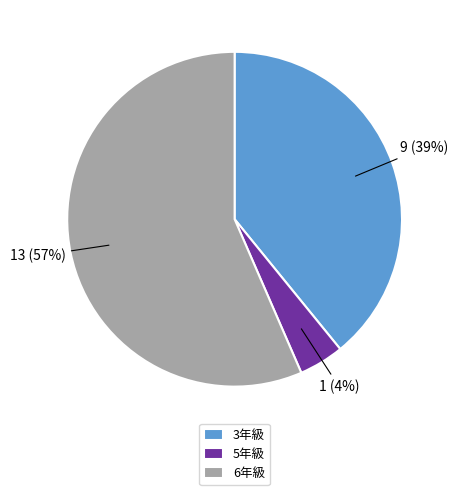

Which category has the biggest portion of the pie?

6年級